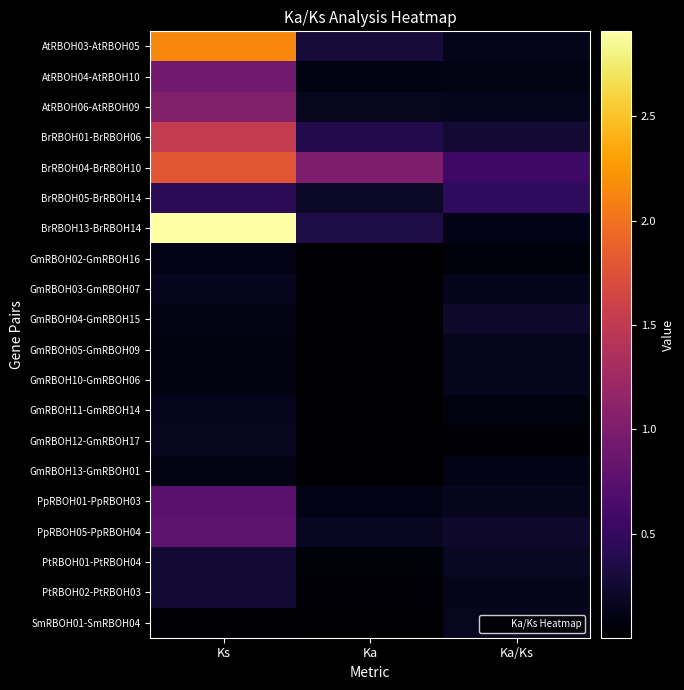

Rank the series by their maximum value, from highest to lowest.

BrRBOH13-BrRBOH14, AtRBOH03-AtRBOH05, BrRBOH04-BrRBOH10, BrRBOH01-BrRBOH06, AtRBOH06-AtRBOH09, AtRBOH04-AtRBOH10, PpRBOH05-PpRBOH04, PpRBOH01-PpRBOH03, BrRBOH05-BrRBOH14, PtRBOH01-PtRBOH04, PtRBOH02-PtRBOH03, GmRBOH04-GmRBOH15, GmRBOH12-GmRBOH17, SmRBOH01-SmRBOH04, GmRBOH10-GmRBOH06, GmRBOH11-GmRBOH14, GmRBOH05-GmRBOH09, GmRBOH03-GmRBOH07, GmRBOH02-GmRBOH16, GmRBOH13-GmRBOH01